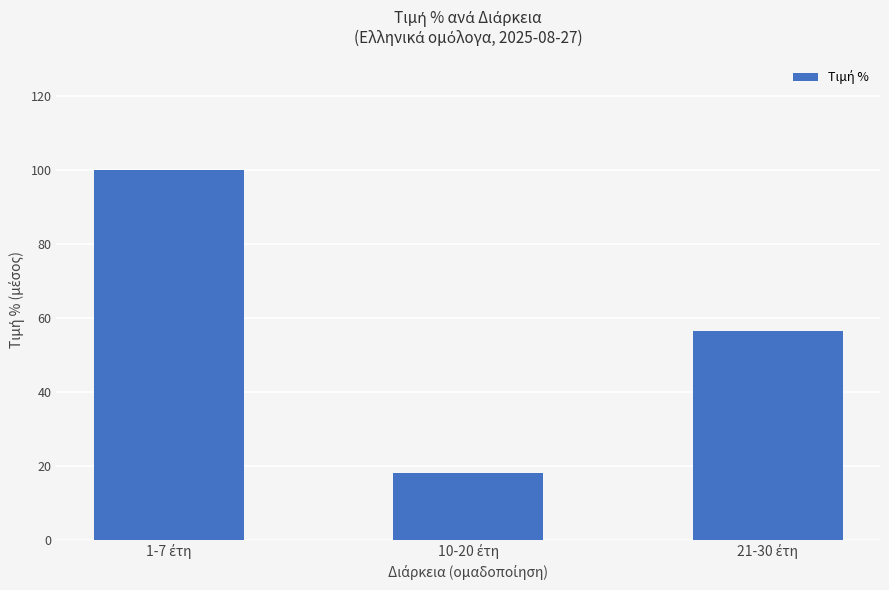

Count the number of data series in this chart.

1